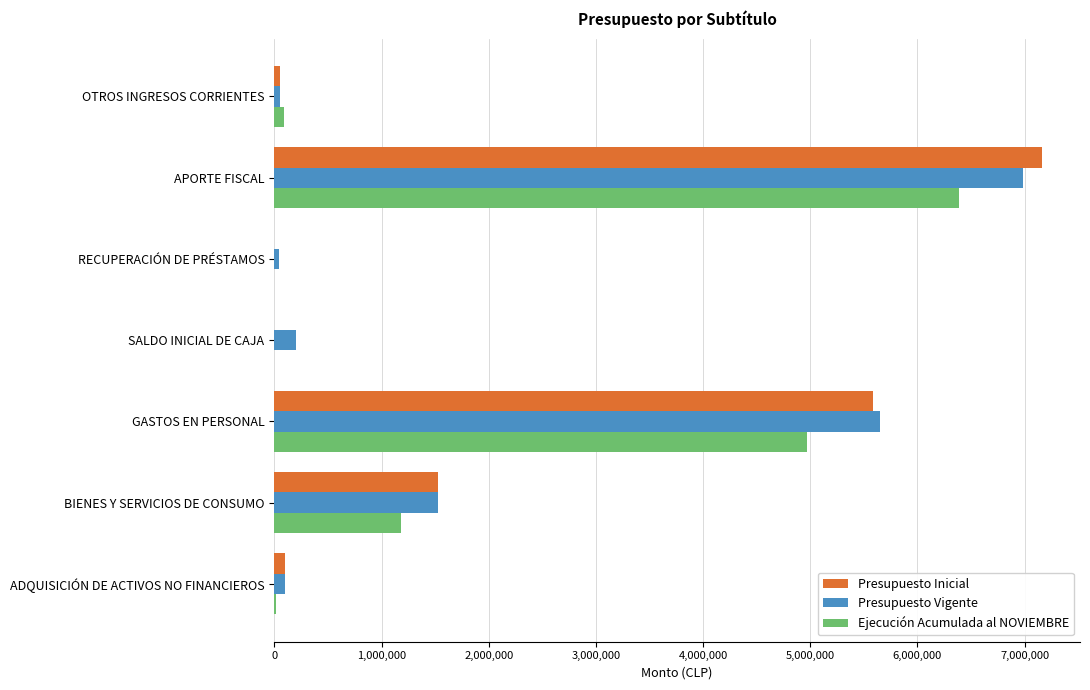

True or false: Presupuesto Inicial has a value of 0 at SALDO INICIAL DE CAJA.

True